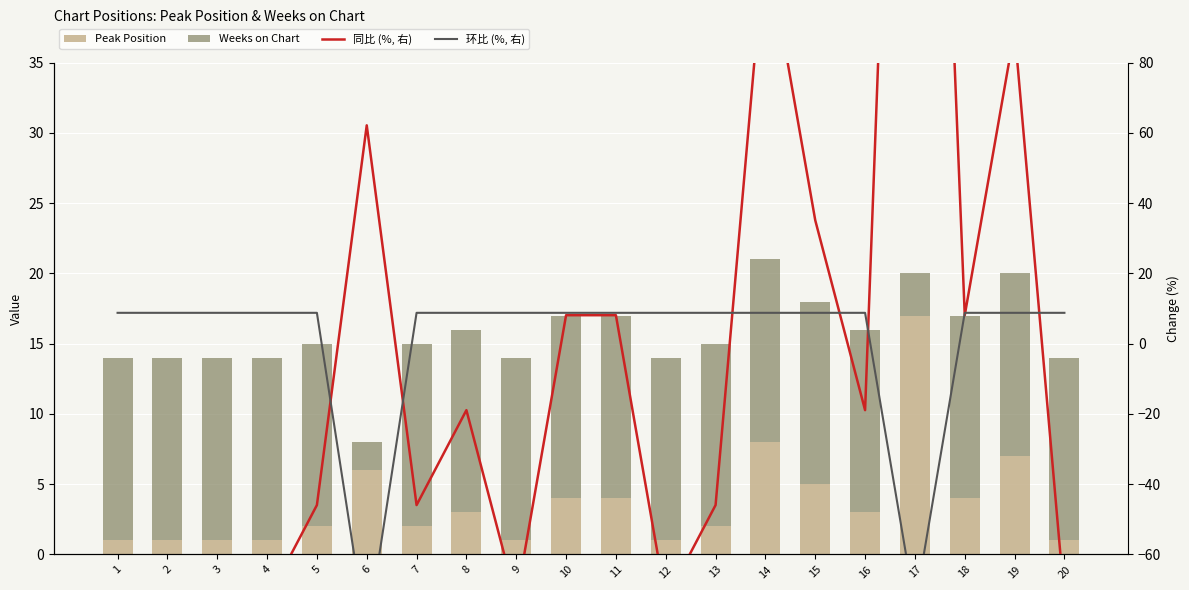

Are the bars horizontal?

No